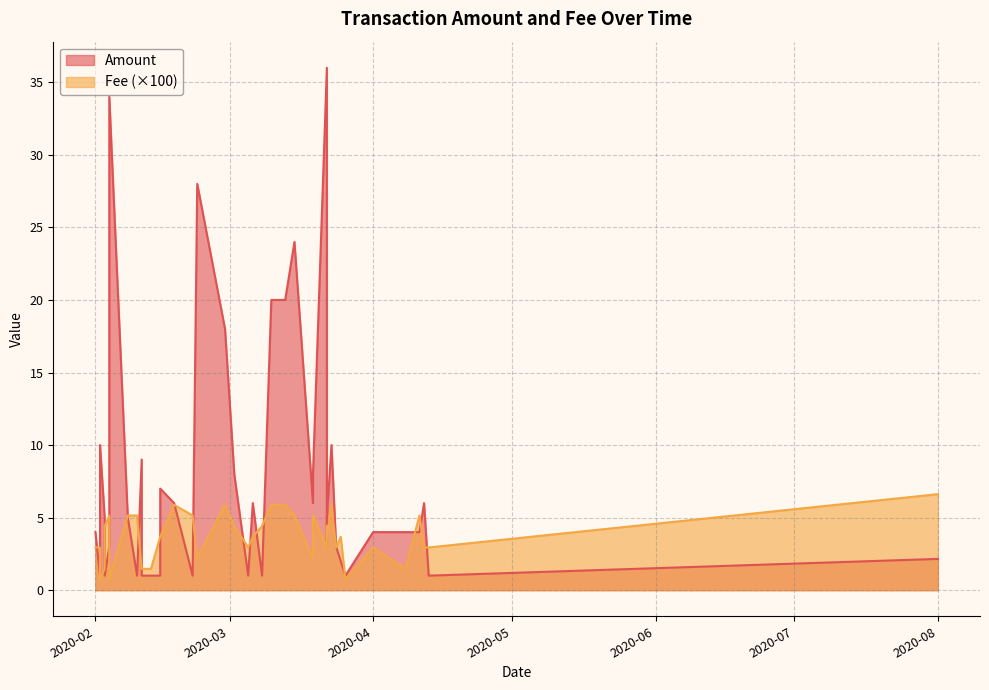

What is the difference between the second highest and second lowest values in the Fee series?

0.1